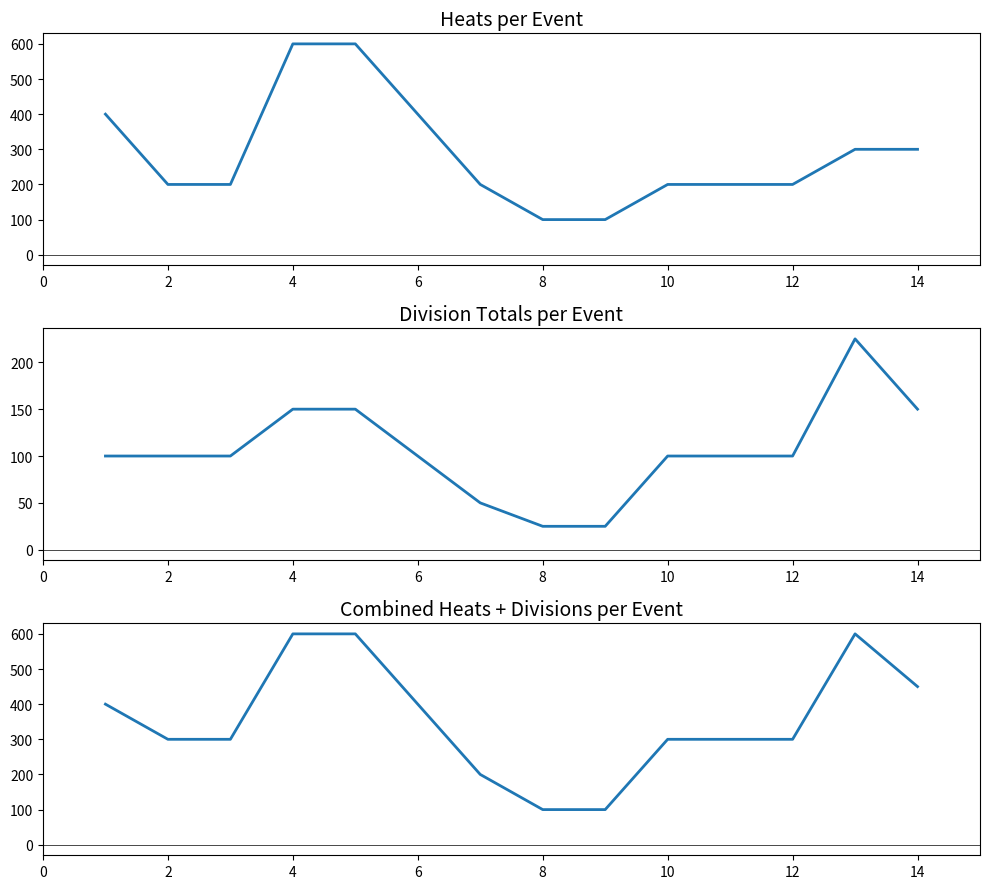

What is the difference between the maximum and minimum values in the Combined Heats+Divisions series?

500